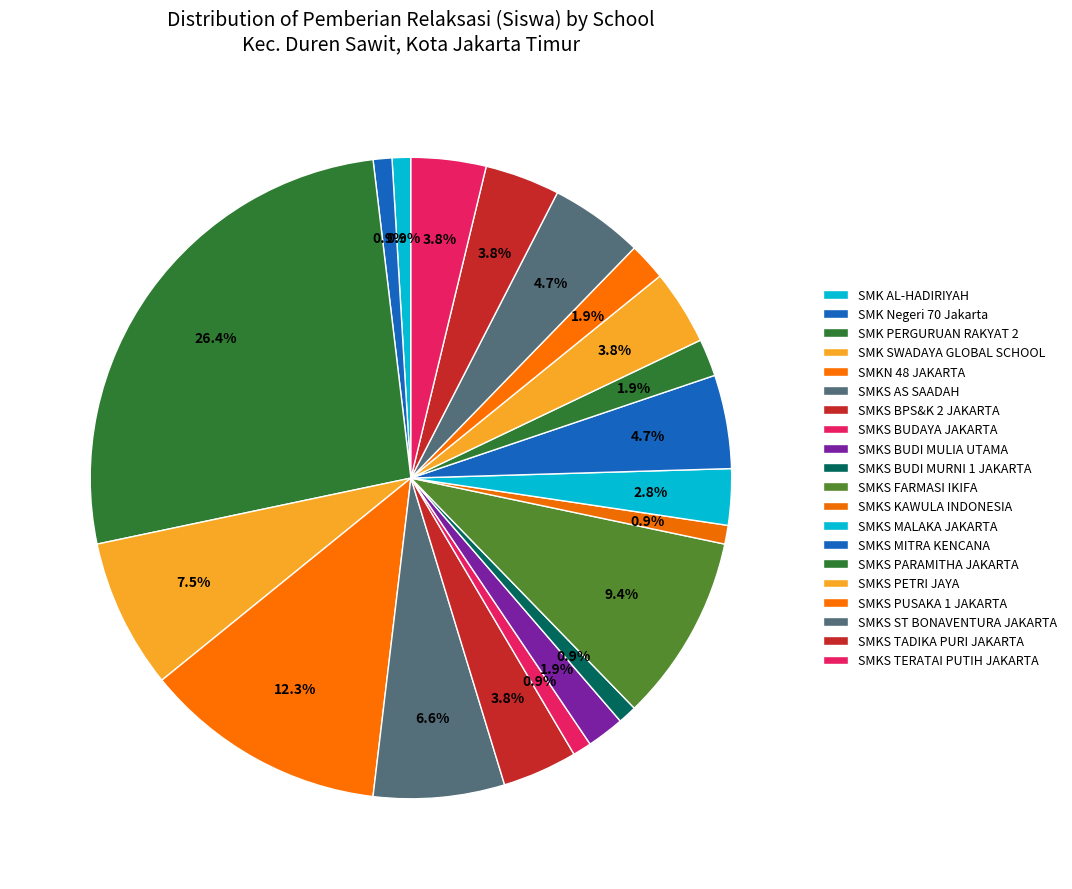

To the nearest percent, what is the difference between the SMKS BPS&K 2 JAKARTA and SMKS BUDAYA JAKARTA slice percentages?

3%